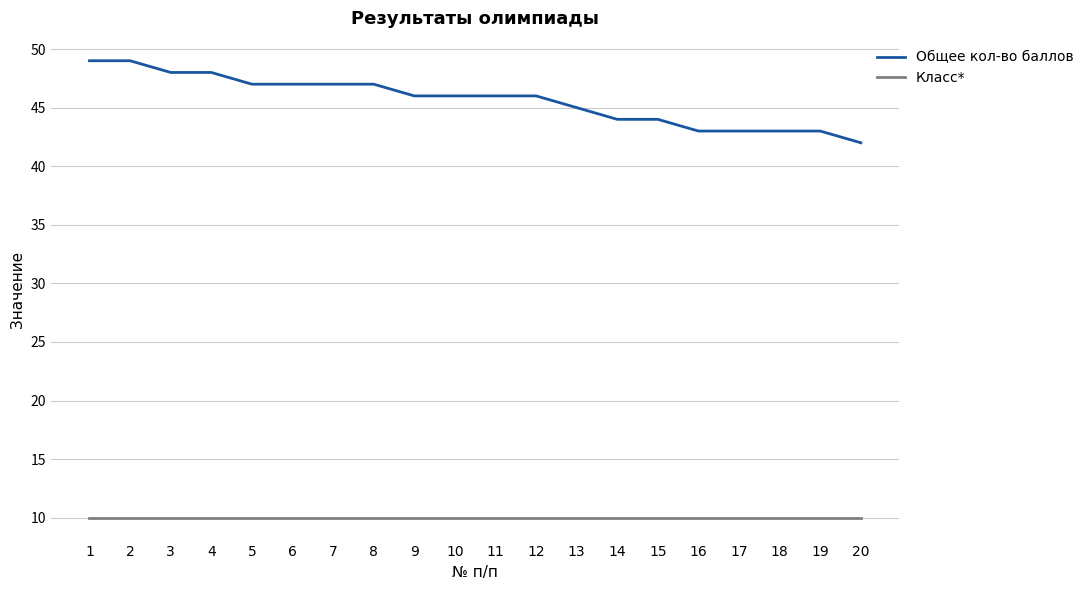

Which series has the largest total across all categories?

Общее кол-во баллов